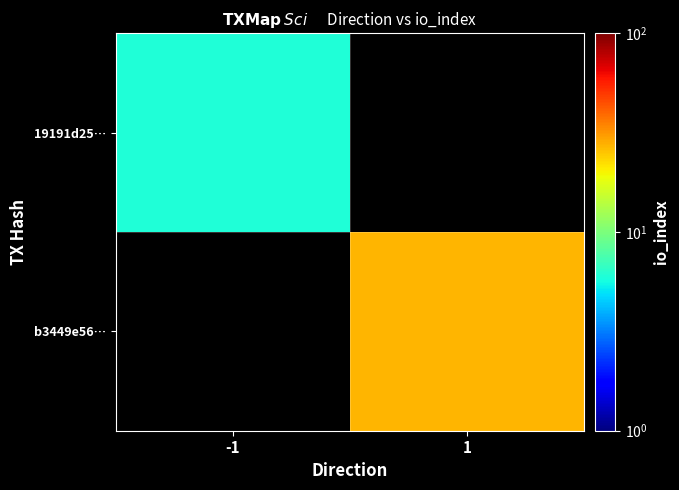

Which series has the widest spread of values?

19191d25…